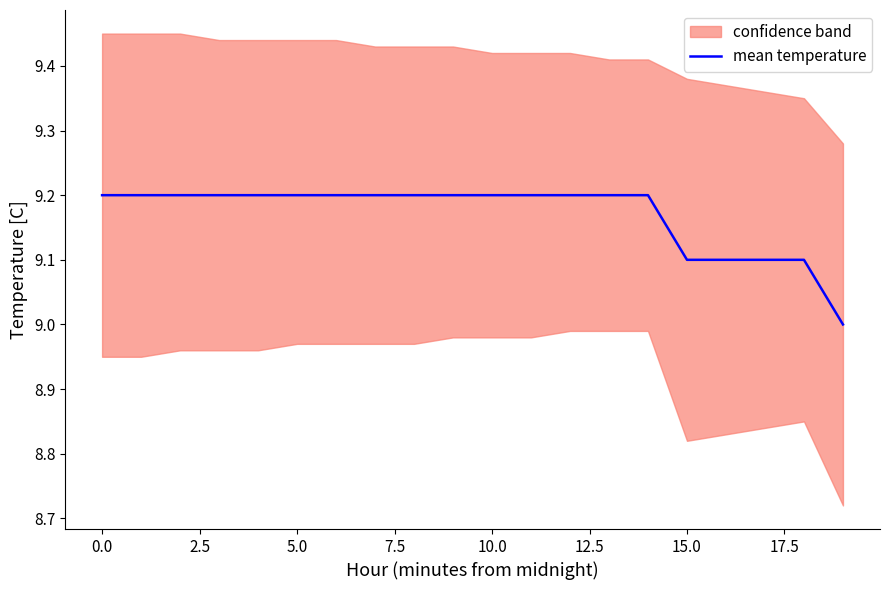

True or false: mean temperature has a value of 6.4 at 5.0.

False